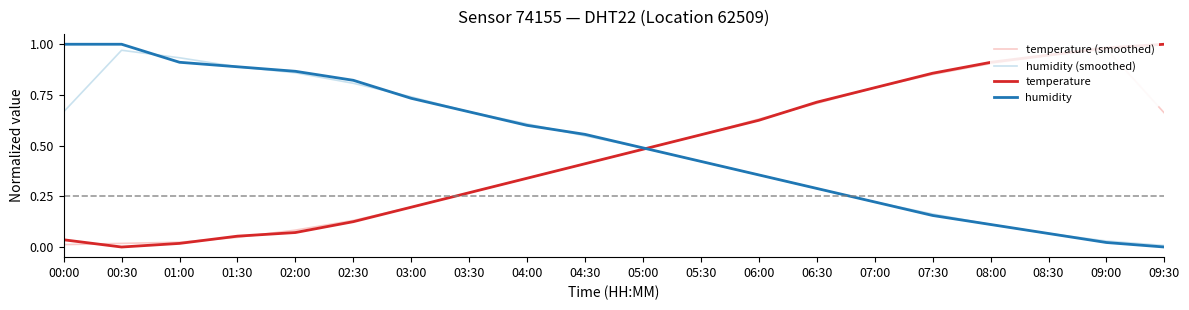

What is the sum of all temperature (smoothed) values?

9.0